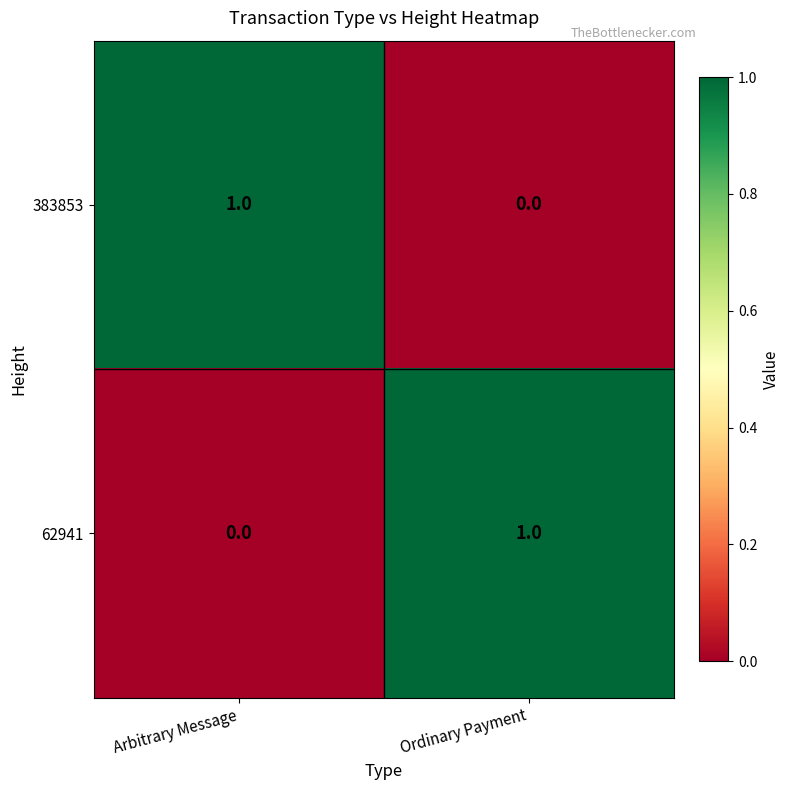

Reading left to right, extract all data points from this chart.

383853: 1	0
62941: 0	1